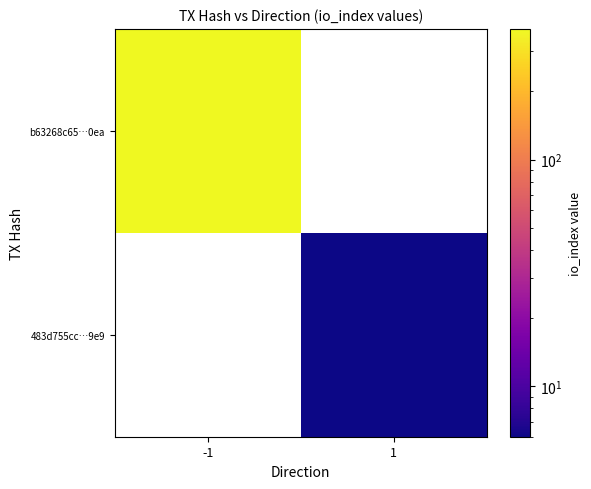

At which label does 483d755cc…9e9 reach its minimum?

-1